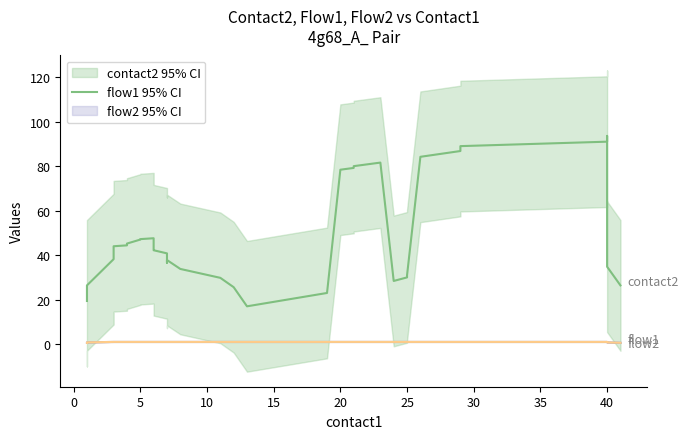

Reading right to left, what are all the values shown in this chart?

contact2: 26.4	34.8	93.6	91.0	89.0	86.8	84.2	31.0	30.0	28.4	81.6	80.8	80.0	79.2	78.4	23.0	22.0	21.0	20.0	19.0	18.0	17.0	25.6	29.8	33.8	37.8	36.6	36.6	40.8	42.2	42.4	47.6	47.2	47.0	45.2	44.4	44.0	38.2	26.4	19.4
flow1: 0.6	0.8	1.0	1.0	1.0	1.0	1.0	1.0	1.0	1.0	1.0	1.0	1.0	1.0	1.0	1.0	1.0	1.0	1.0	1.0	1.0	1.0	1.0	1.0	1.0	1.0	1.0	1.0	1.0	1.0	1.0	1.0	1.0	1.0	1.0	1.0	1.0	1.0	0.8	0.6
flow2: 0.6	0.8	1.0	1.0	1.0	1.0	1.0	1.0	1.0	1.0	1.0	1.0	1.0	1.0	1.0	1.0	1.0	1.0	1.0	1.0	1.0	1.0	1.0	1.0	1.0	1.0	1.0	1.0	1.0	1.0	1.0	1.0	1.0	1.0	1.0	1.0	1.0	1.0	0.8	0.6